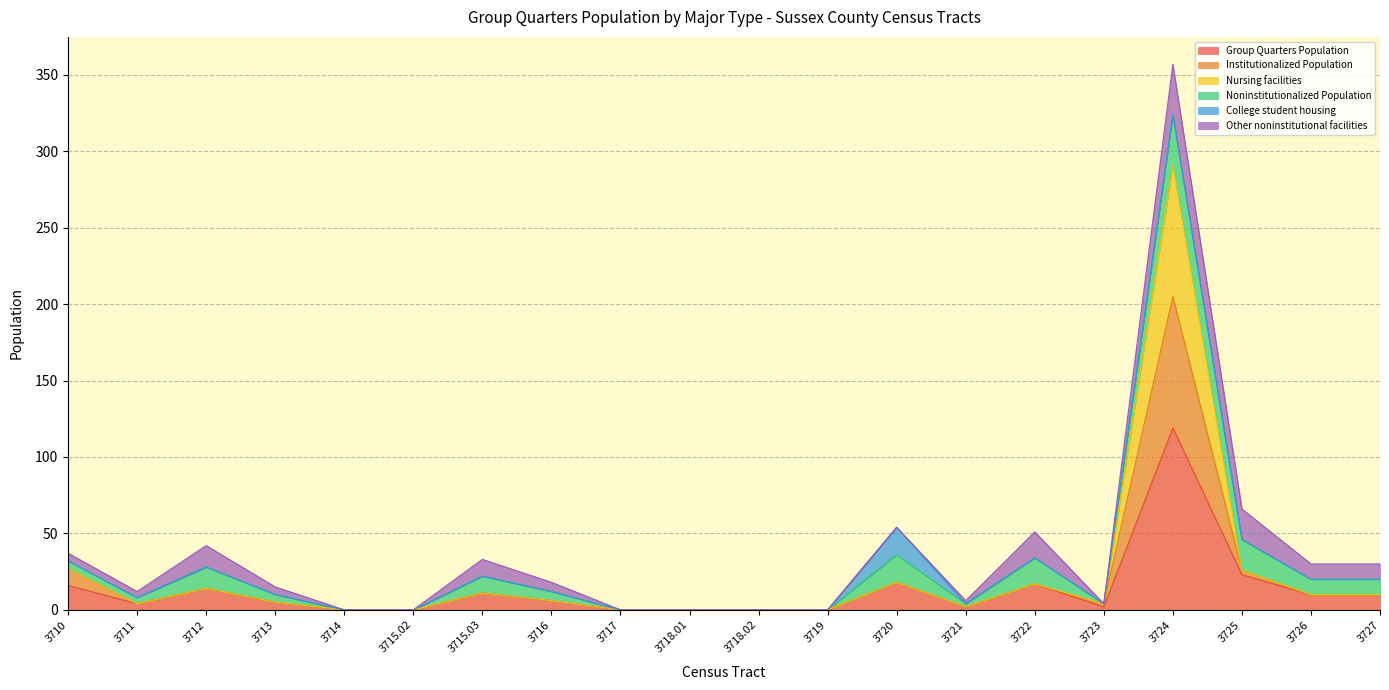

At which category is the sum across all series the highest?

3724